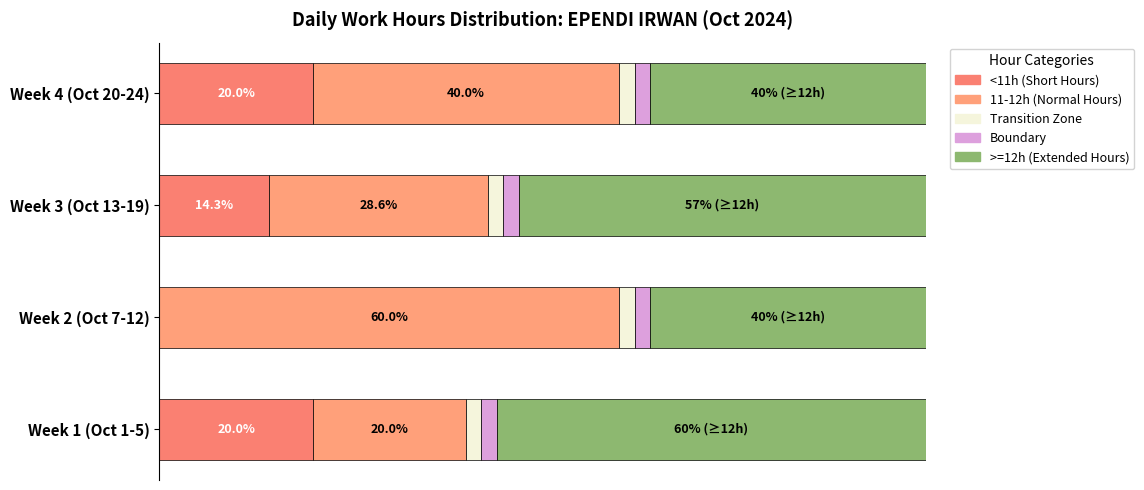

Is it true that >=12h (Extended) equals 88.5 at Week 1 (Oct 1-5)?

False